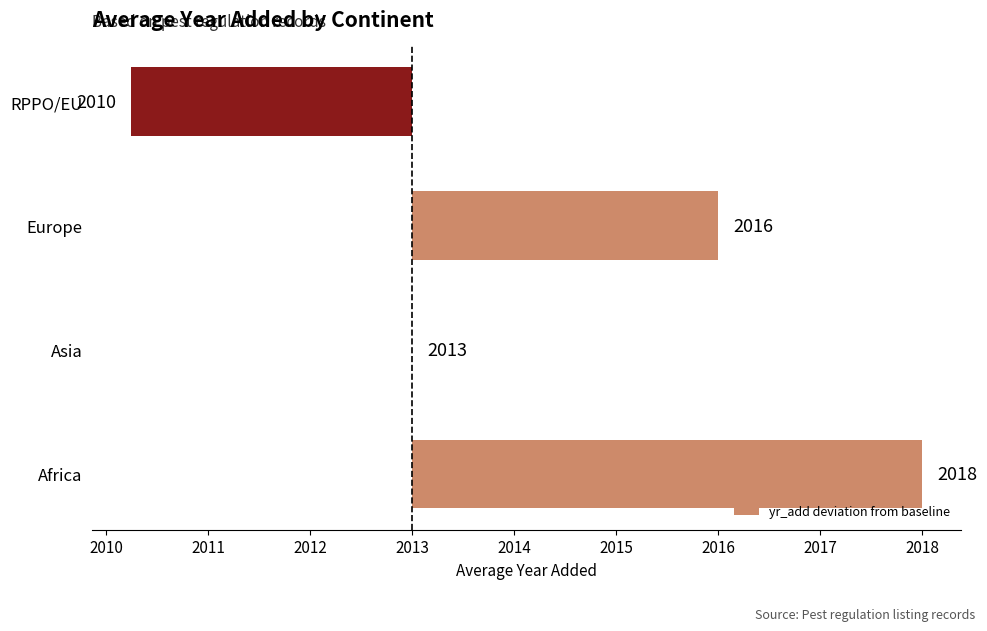

Are the bars horizontal?

Yes